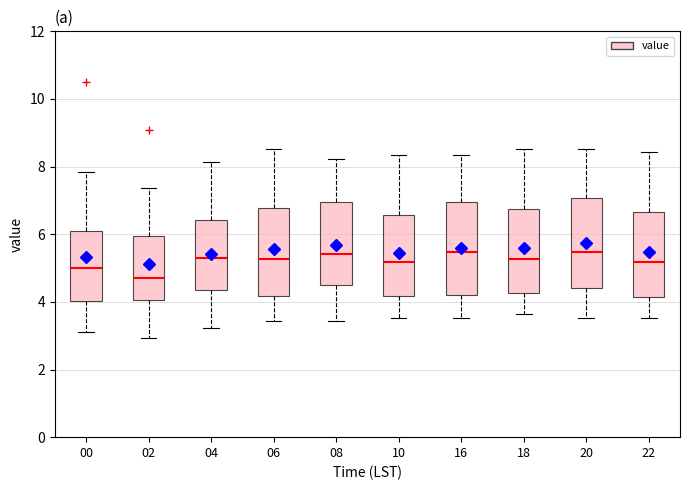

Where is the lower edge of the box at x = 00 on the y-axis? The values are not printed on the chart, so give them approximately, as read against the axis.

4.0